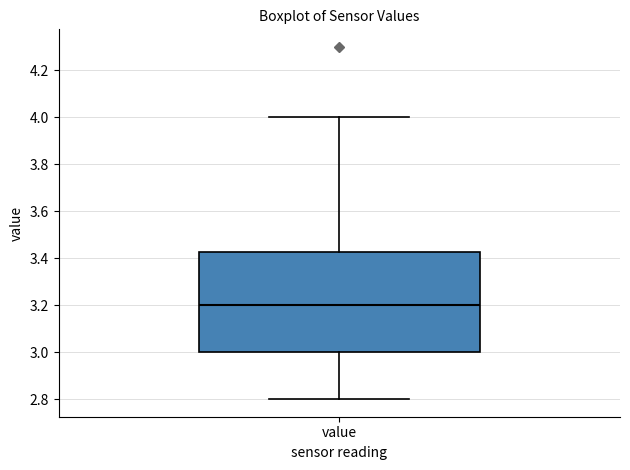

Where does the median line of the box for value sit on the y-axis? The values are not printed on the chart, so give them approximately, as read against the axis.

3.20